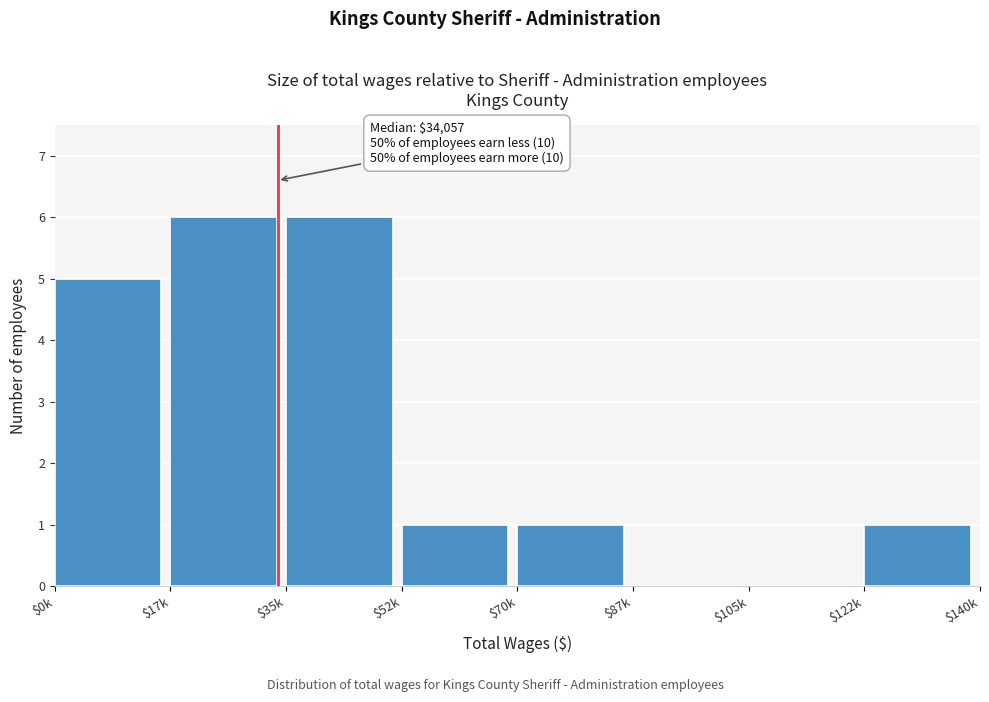

What is the sum of all values?

20